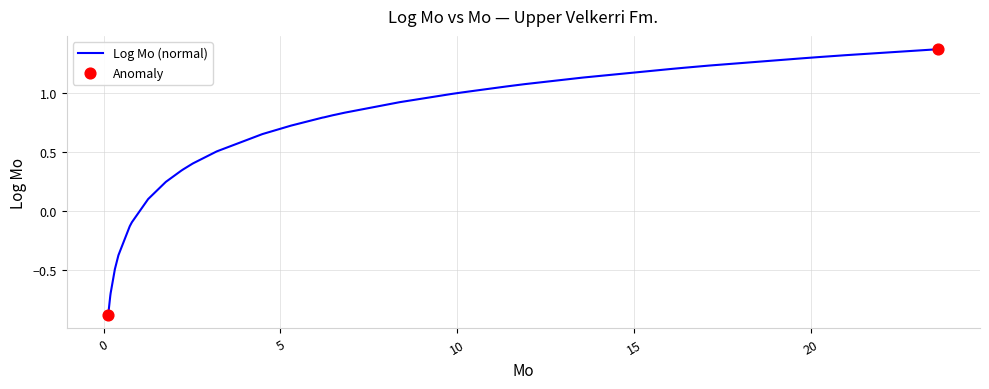

What is the minimum value shown in the chart?

-0.9